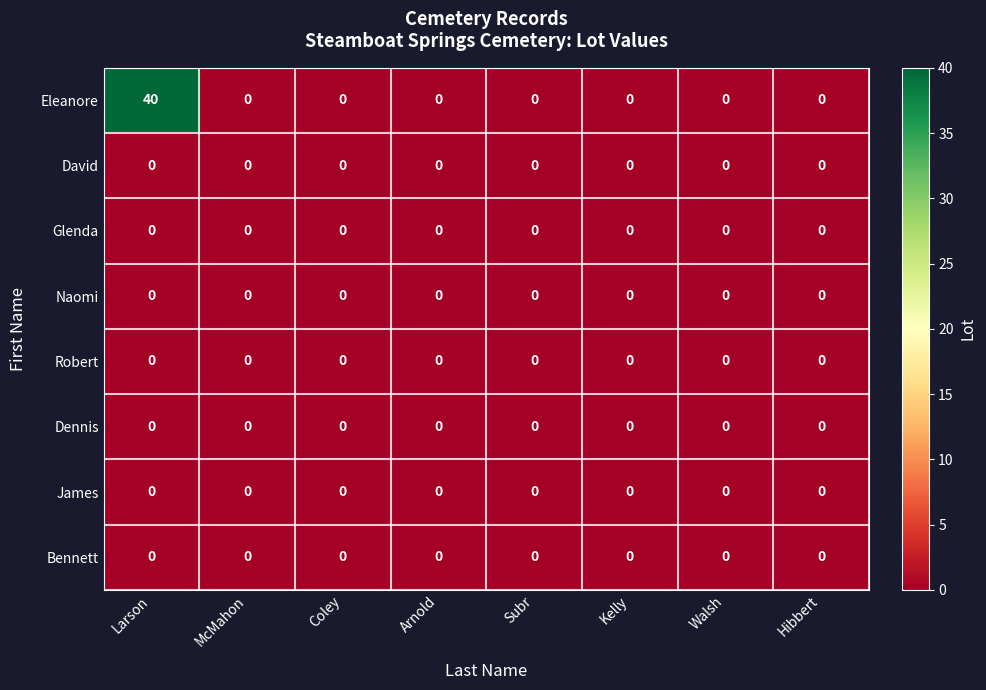

Which series has the largest range (max minus min)?

Eleanore